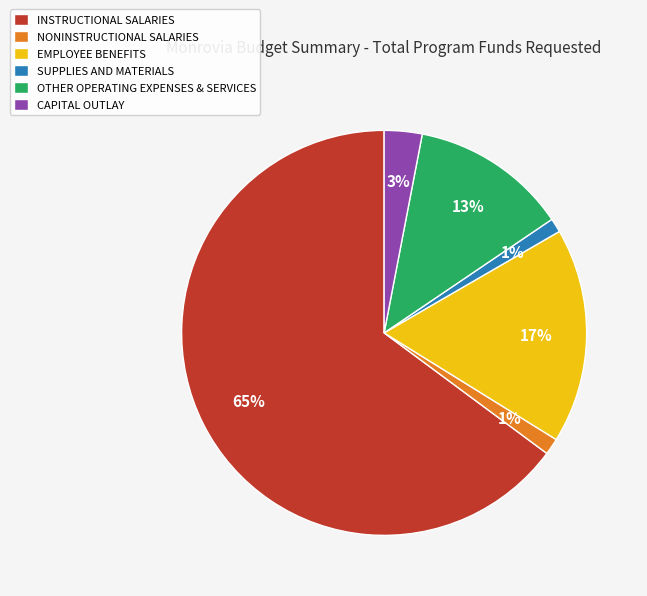

What is the majority slice?

INSTRUCTIONAL SALARIES